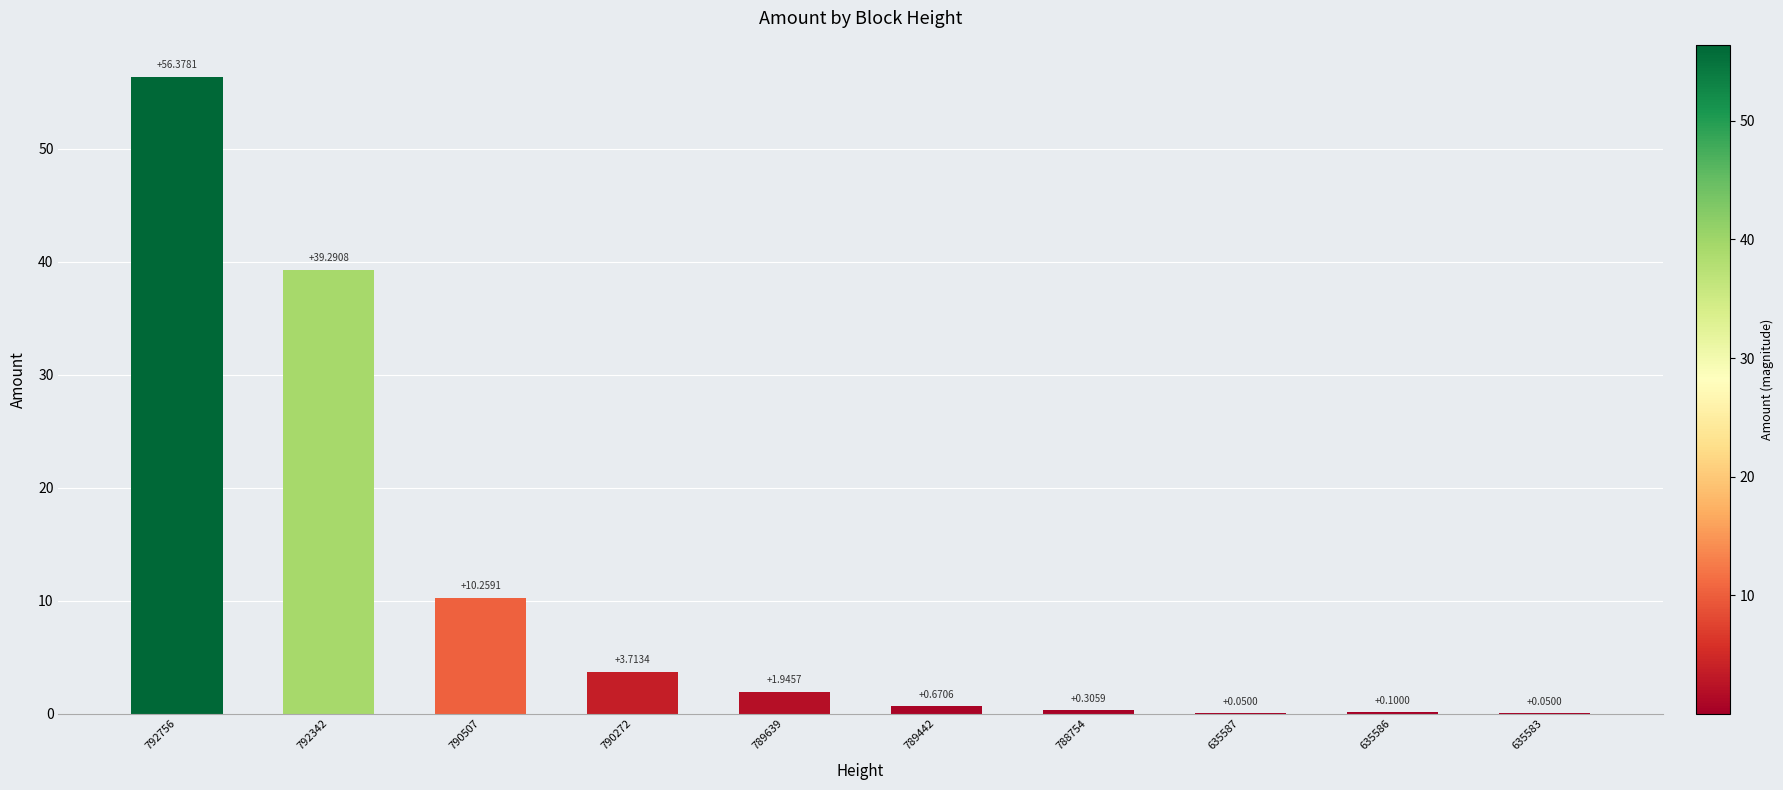

How many values exceed 1?

5